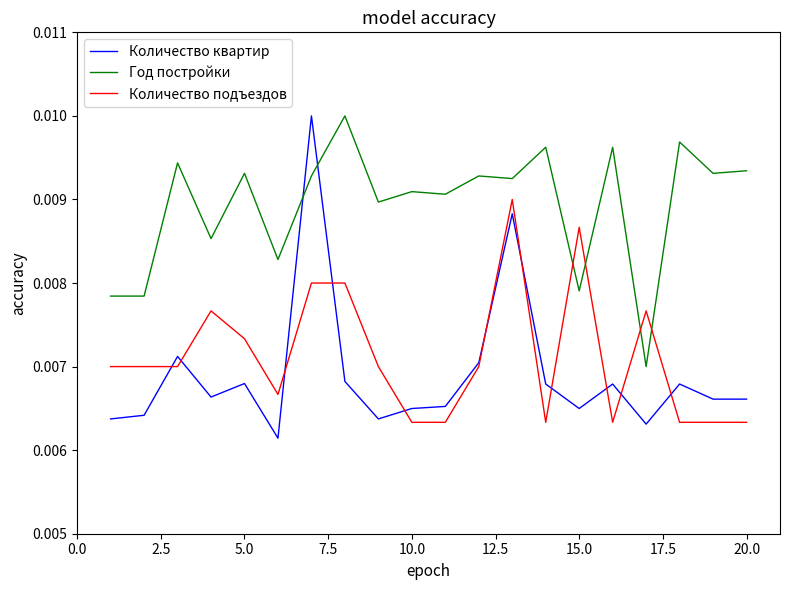

True or false: Количество квартир and Год постройки cross at least once.

True